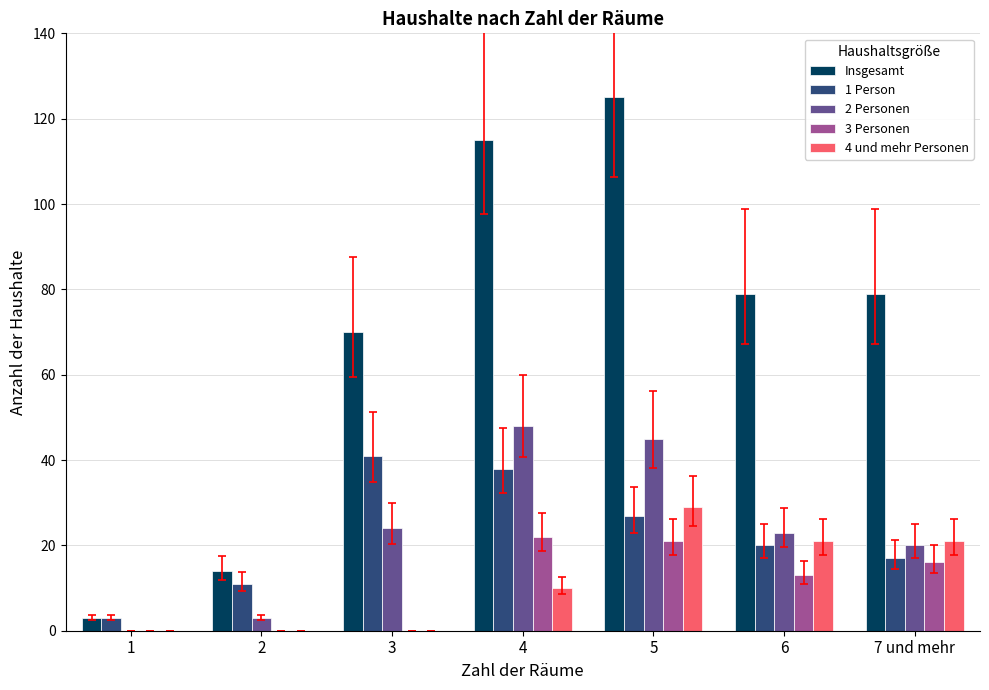

Which category has the highest value in the Insgesamt series?

5